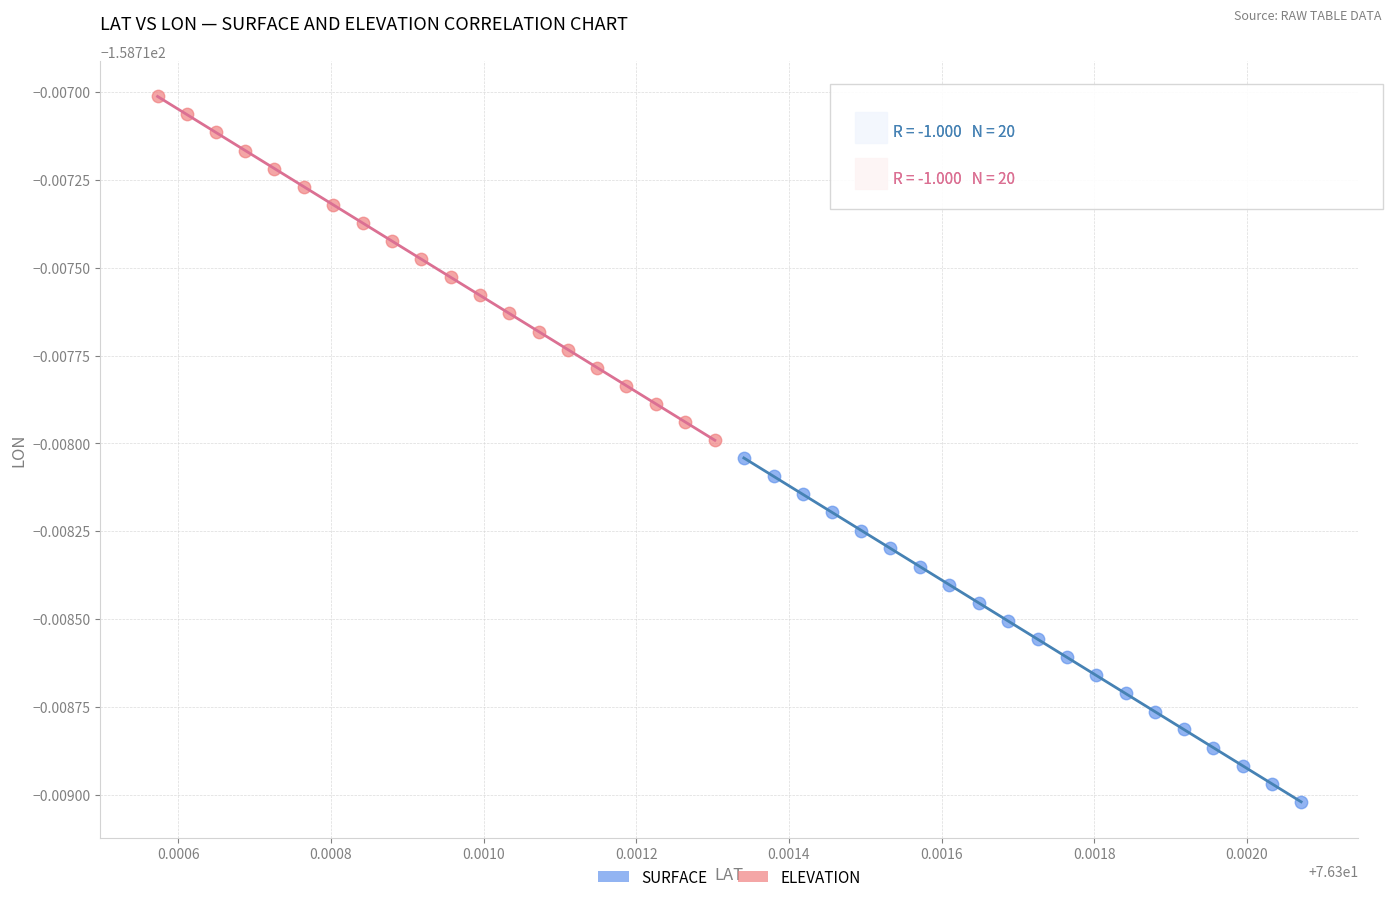

Which series contains the highest Y value?

ELEVATION